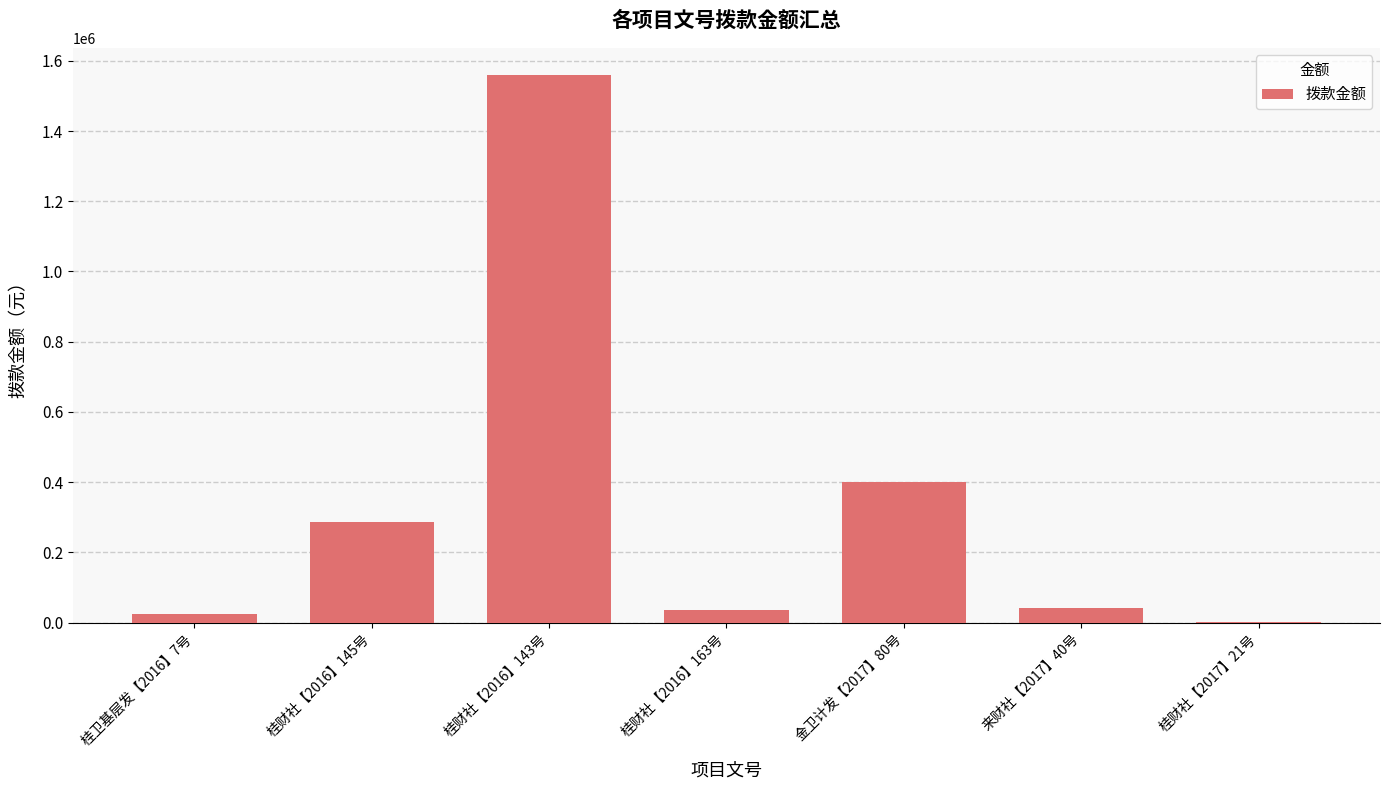

Which label corresponds to the largest value in the chart?

桂财社【2016】143号